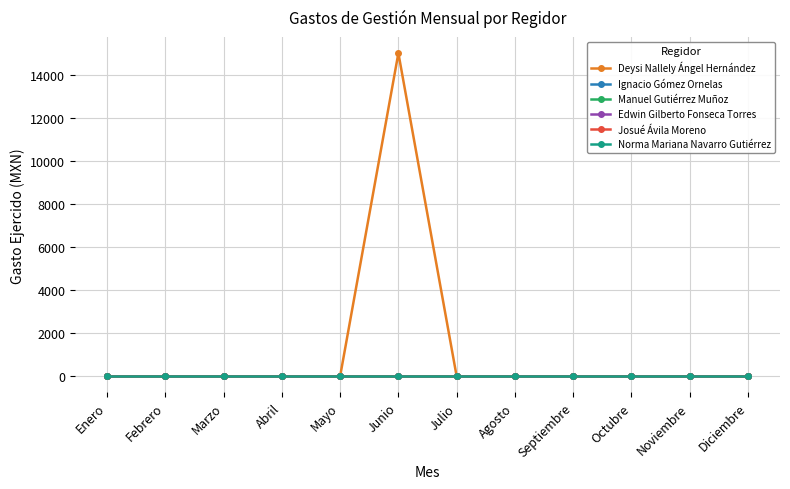

Reading left to right, transcribe all the data shown in this chart.

Deysi Nallely Ángel Hernández: 0	0	0	0	0	15000	0	0	0	0	0	0
Ignacio Gómez Ornelas: 0	0	0	0	0	0	0	0	0	0	0	0
Manuel Gutiérrez Muñoz: 0	0	0	0	0	0	0	0	0	0	0	0
Edwin Gilberto Fonseca Torres: 0	0	0	0	0	0	0	0	0	0	0	0
Josué Ávila Moreno: 0	0	0	0	0	0	0	0	0	0	0	0
Norma Mariana Navarro Gutiérrez: 0	0	0	0	0	0	0	0	0	0	0	0